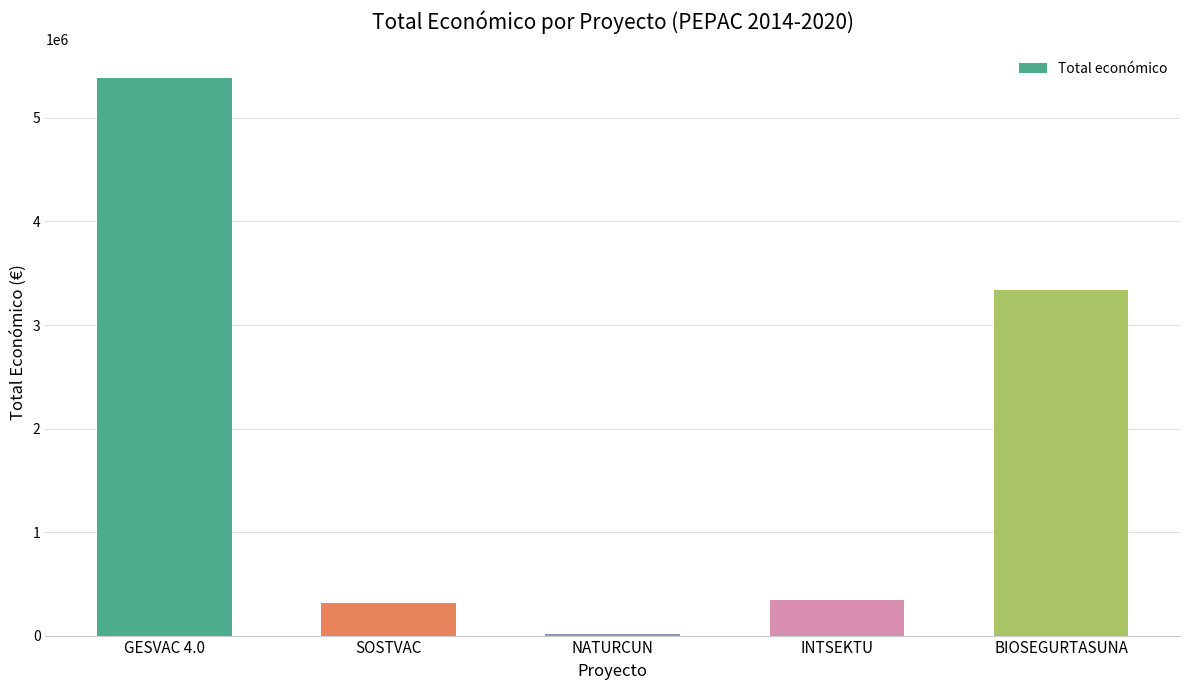

At which category does the chart reach its minimum across all series?

NATURCUN